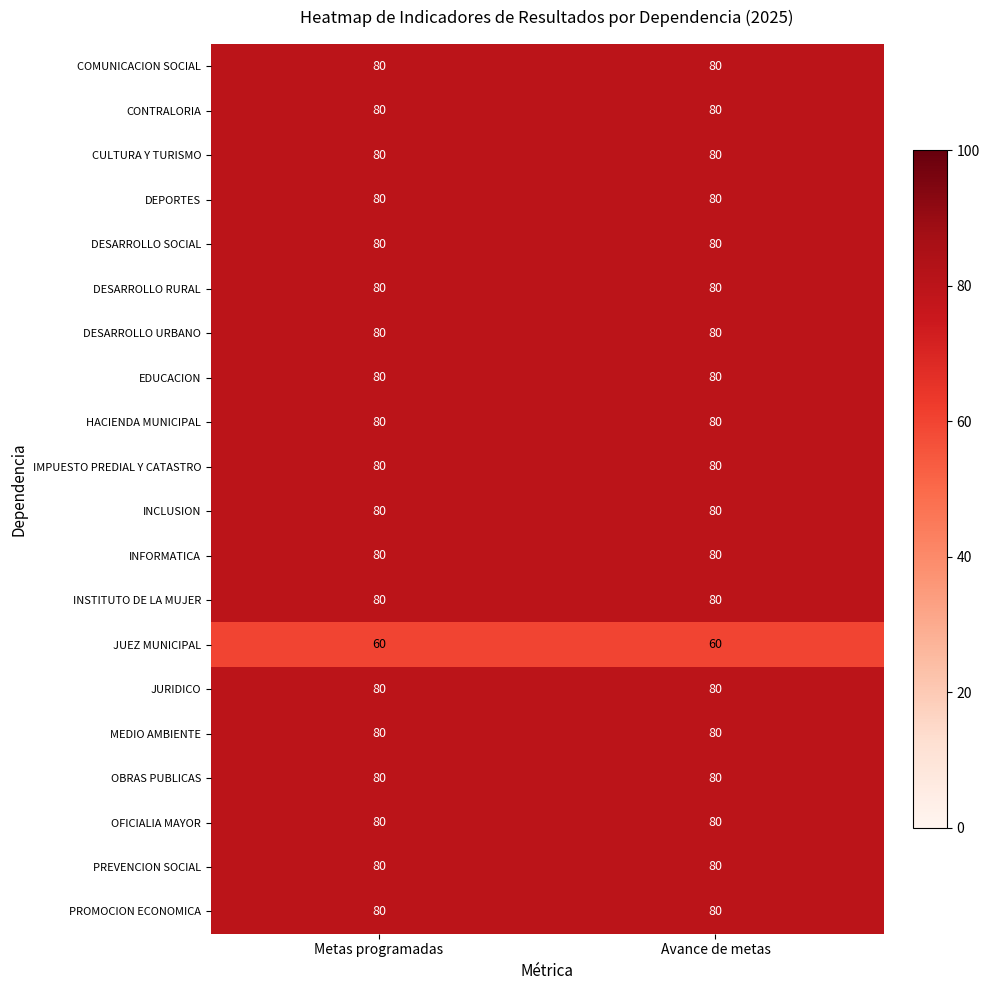

Is it true that OBRAS PUBLICAS equals 24 at Metas programadas?

False